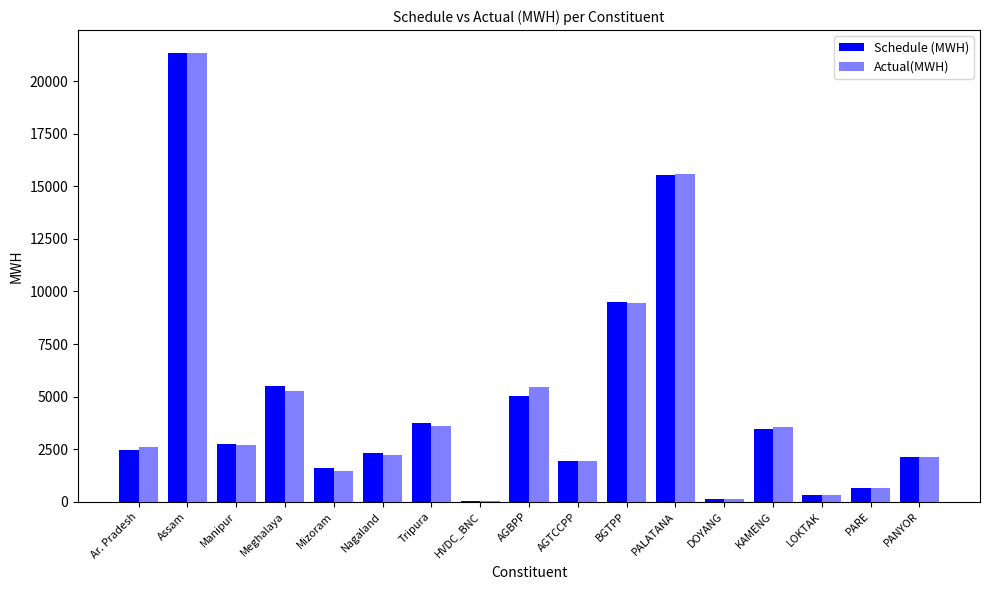

Count the number of data series in this chart.

2